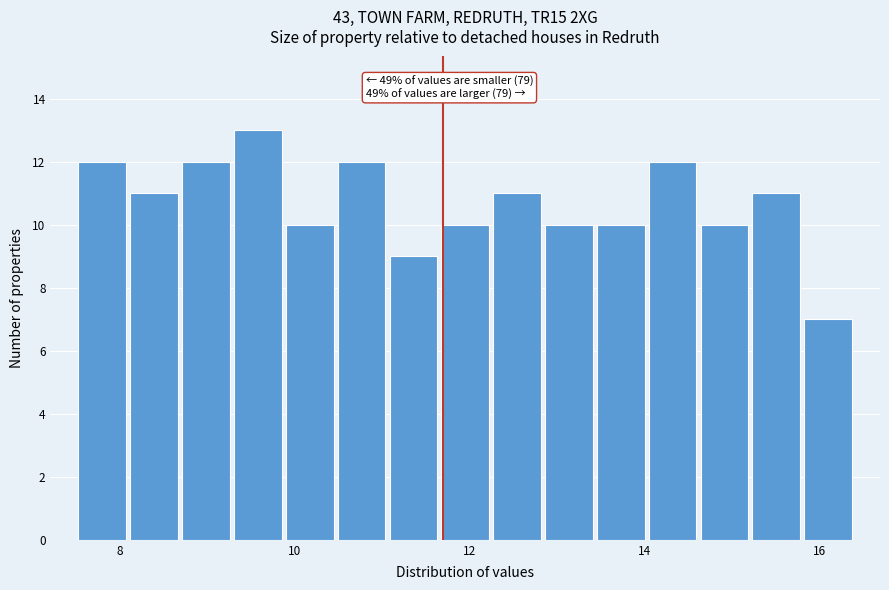

Read against the x-axis, roughly where is the centre of the tallest bar?

9.6